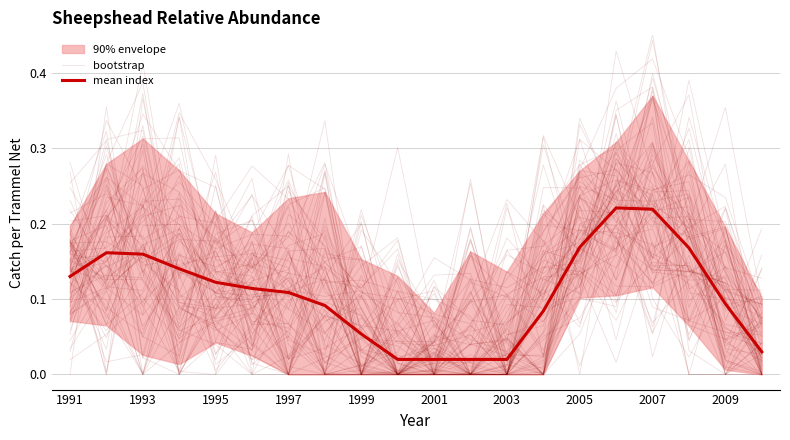

What is the average value of the mean index series?

0.1